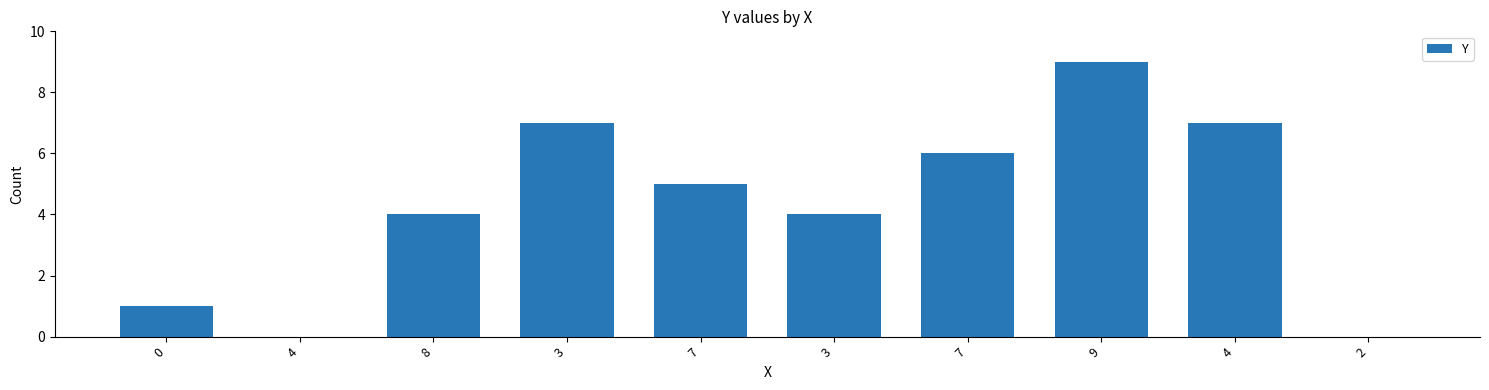

What value does the data have at 8?

4